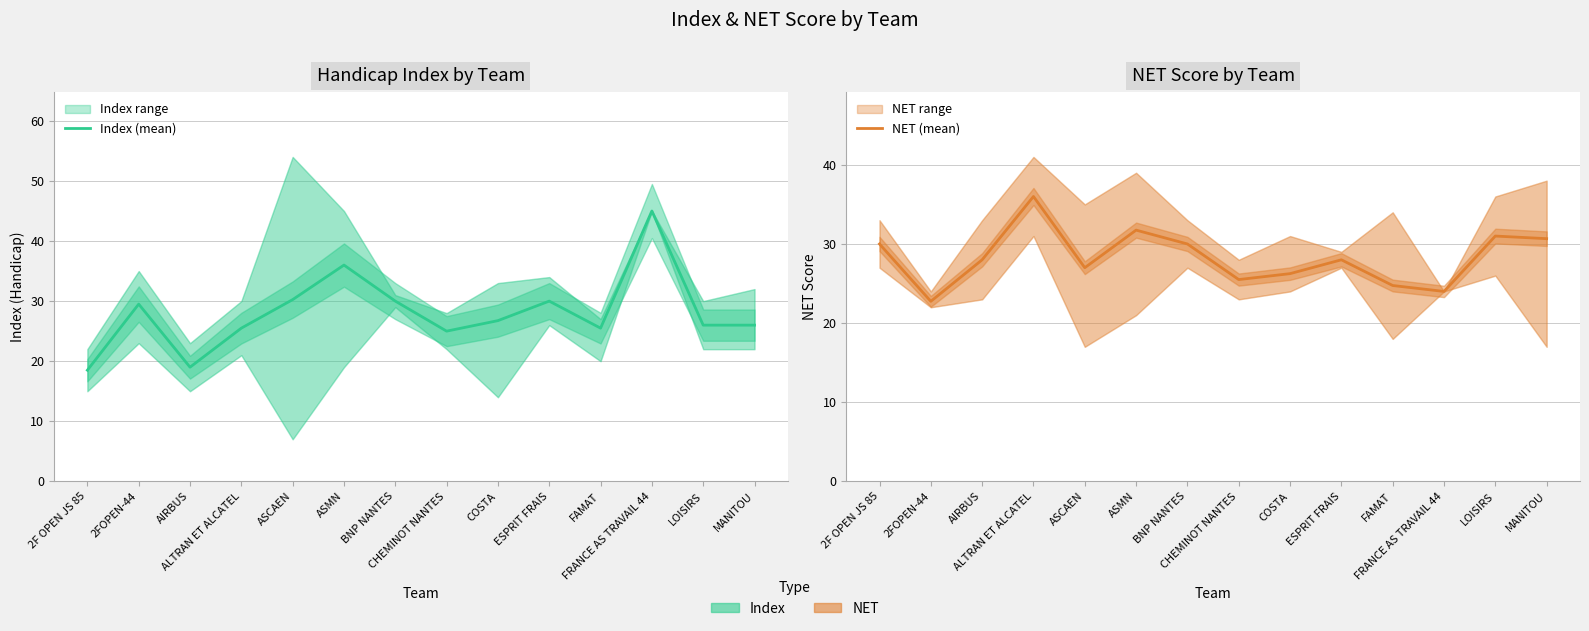

What is the label of the 13th point from the right?

2FOPEN-44